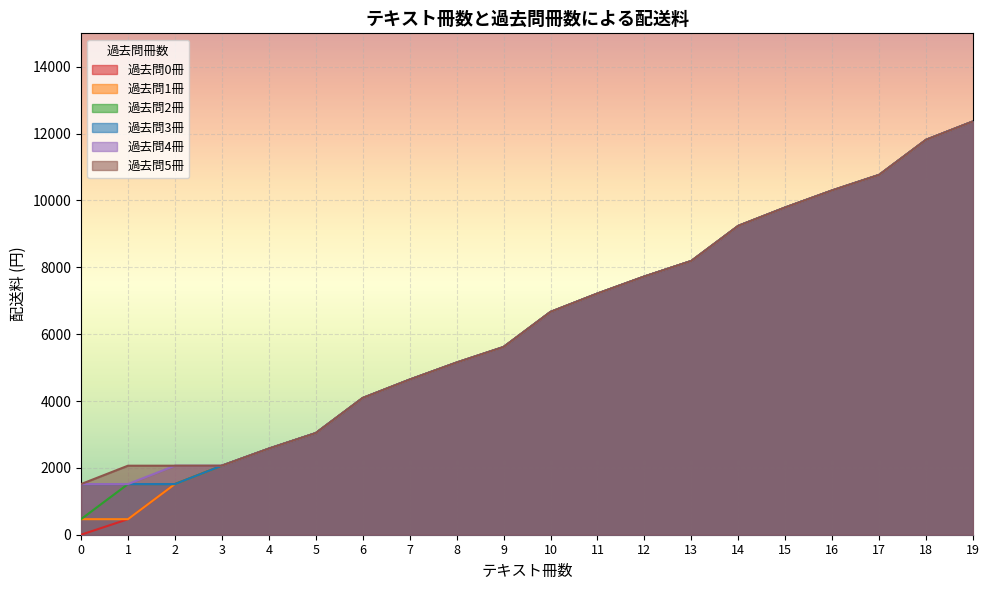

What is the sum of the 過去問5冊 values at 10 and 8?

11815